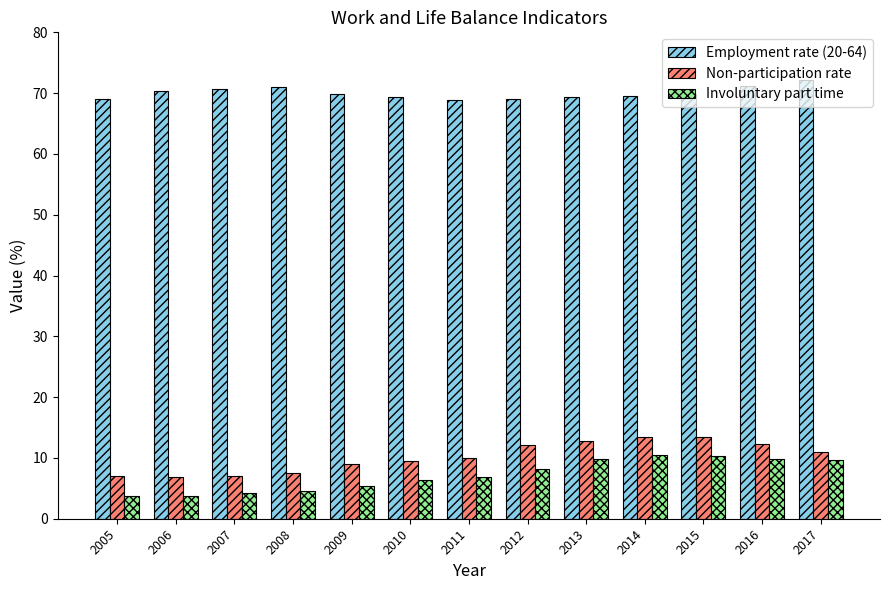

What is the lowest value of the Non-participation rate series?

6.9